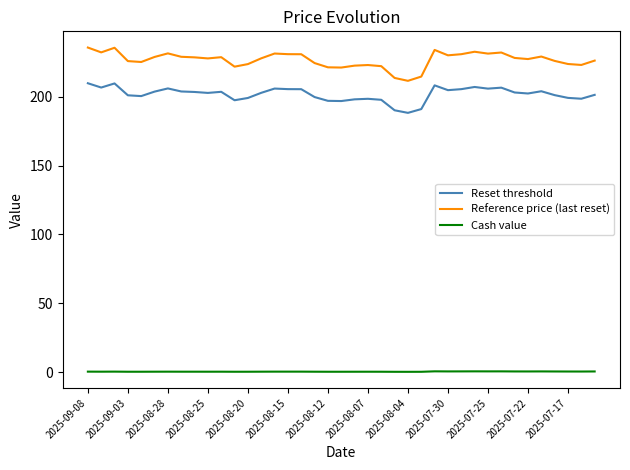

Rank the series by their maximum value, from highest to lowest.

Reference price (last reset), Reset threshold, Cash value